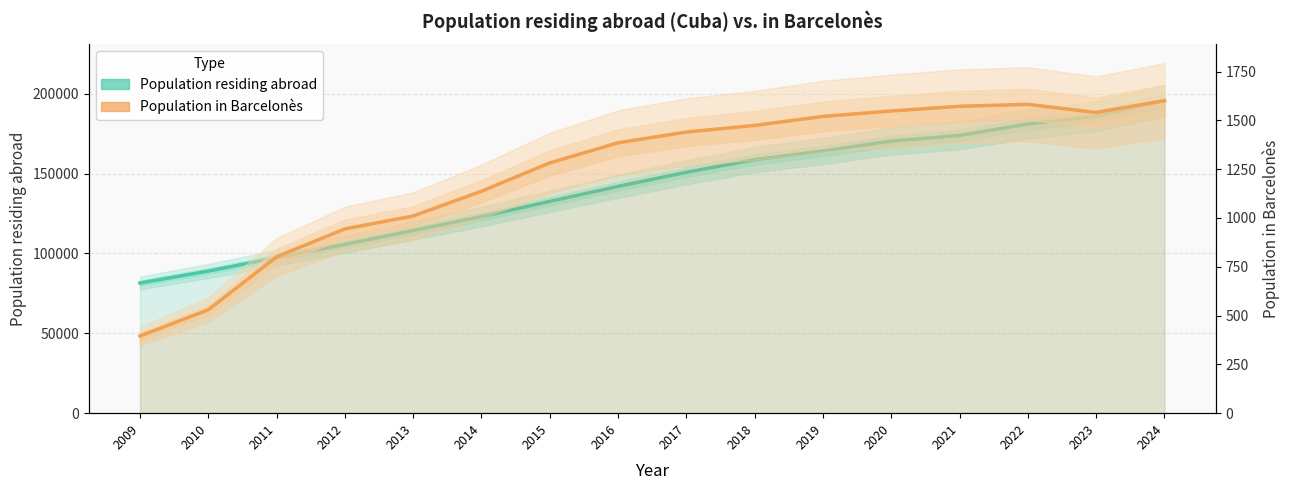

True or false: Population residing abroad has a value of 104103 at 2017.

False